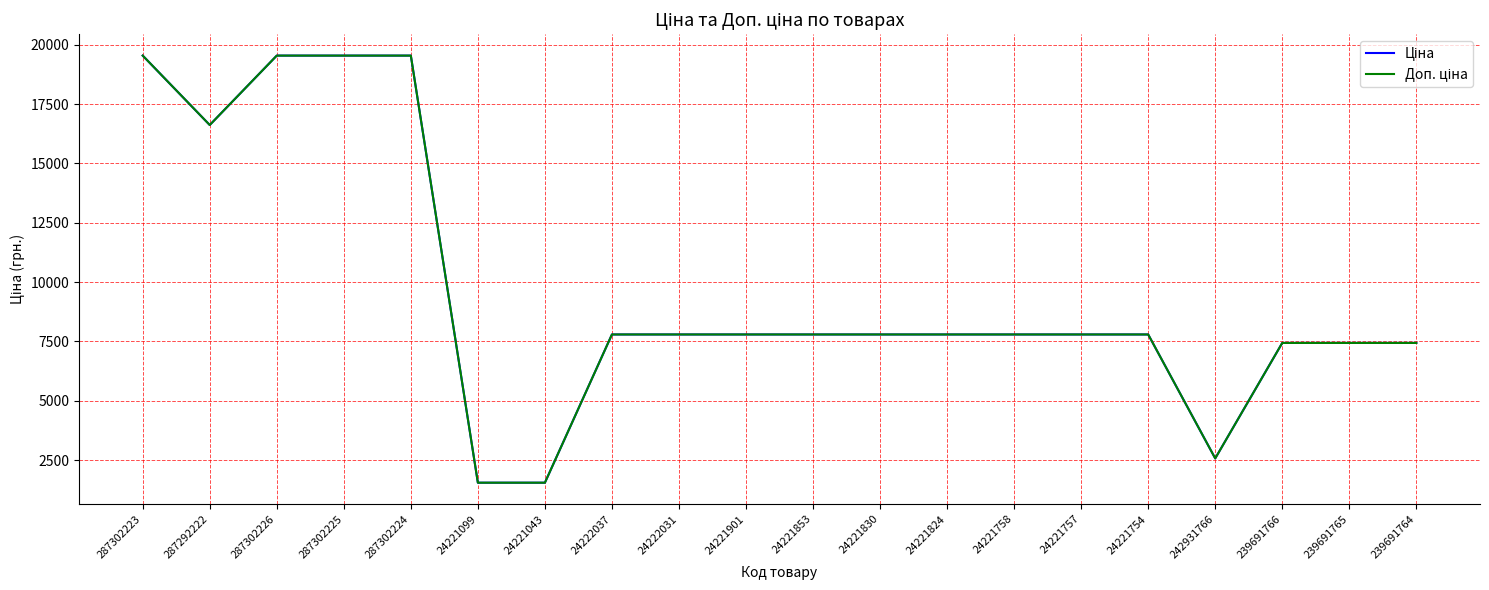

What is the total value across all series at 239691765?

14872.3